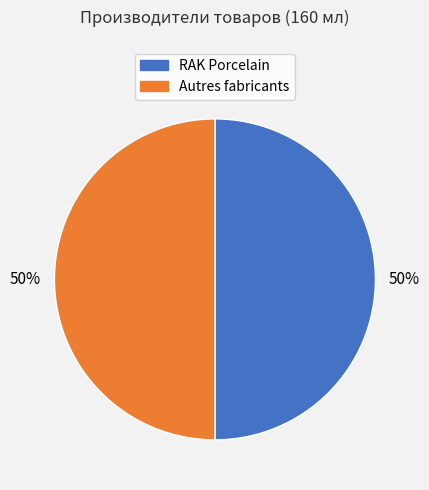

The Autres fabricants slice represents 38% of the pie. True or false?

False